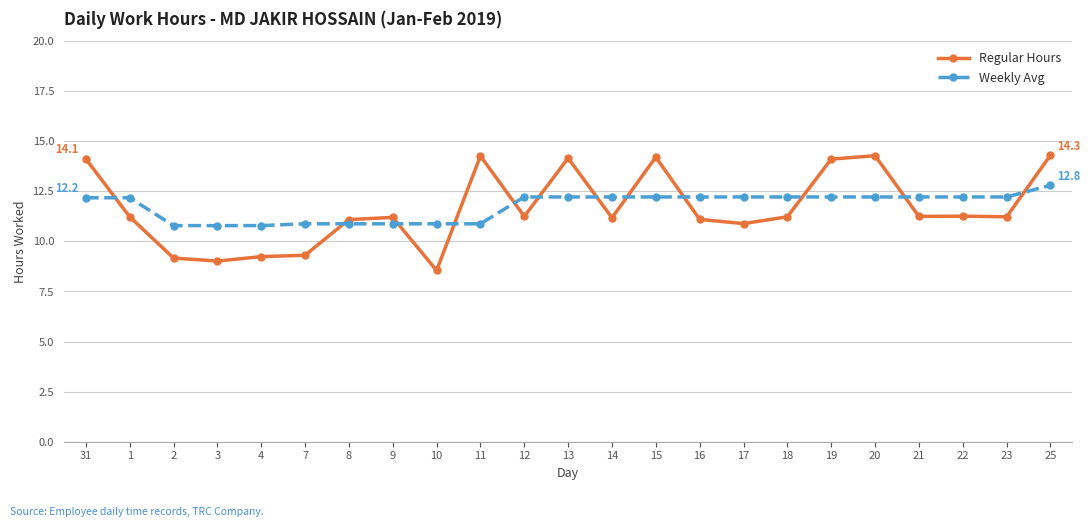

What is the lowest value of the Weekly Avg series?

10.8